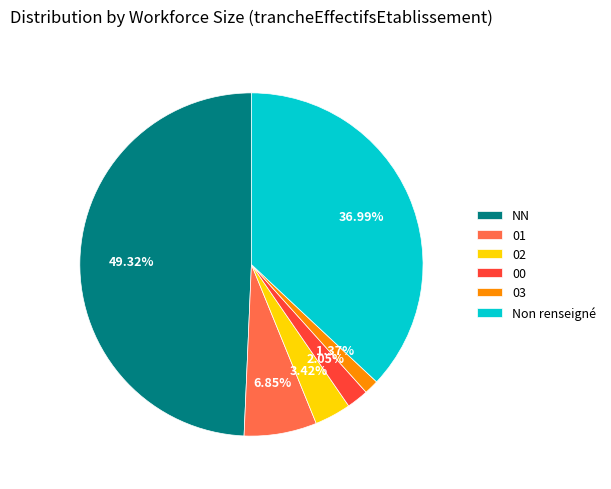

Which category has the biggest portion of the pie?

NN